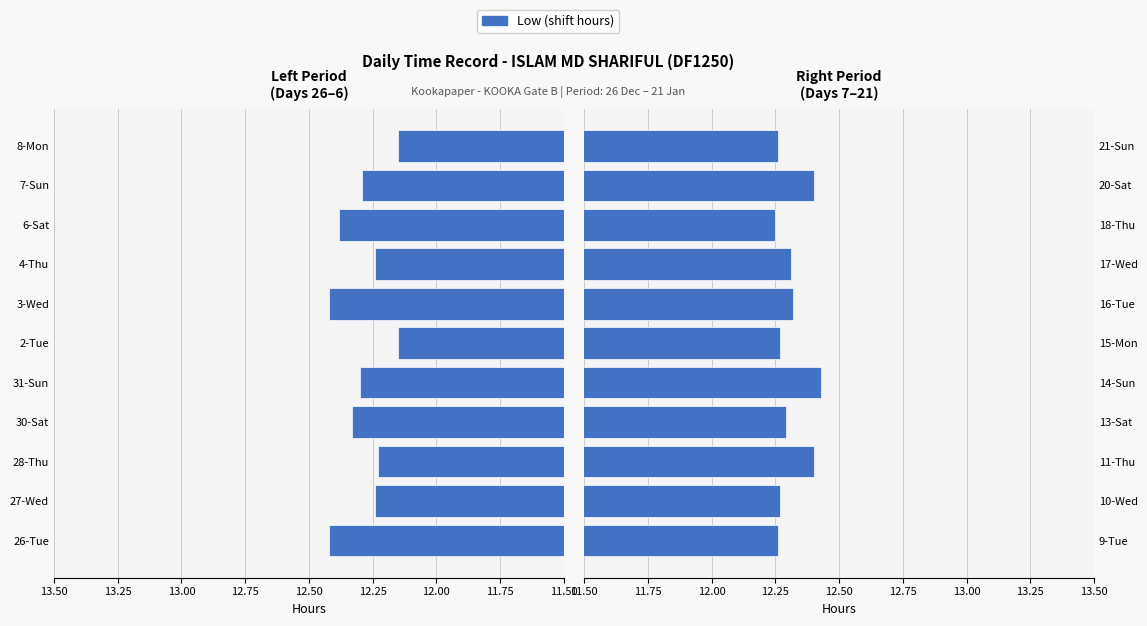

What value does the data have at 15-Mon?

12.3